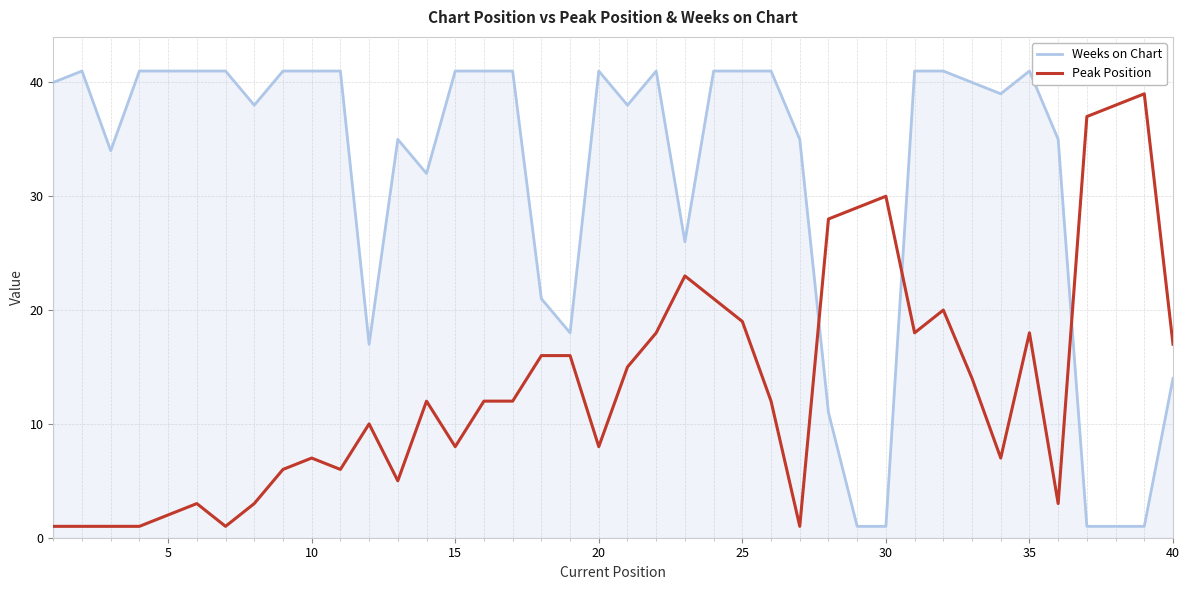

What is the difference between the maximum and minimum values in the Peak Position series?

38